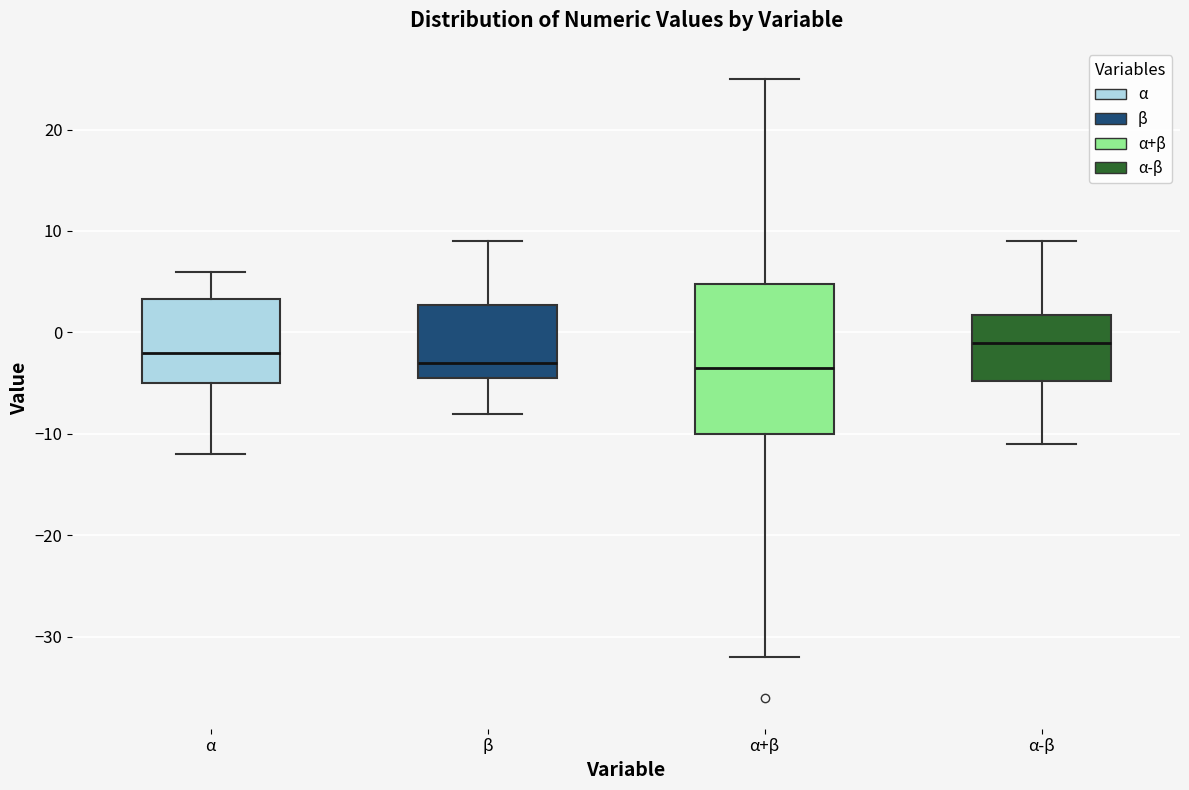

Where does the median line of the box for β sit on the y-axis? The values are not printed on the chart, so give them approximately, as read against the axis.

-3